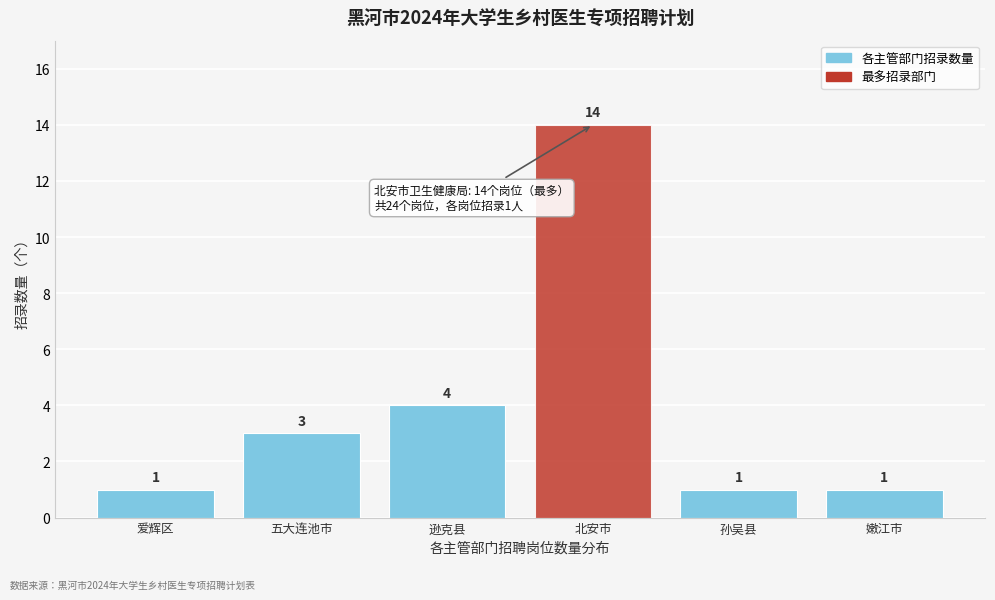

Reading left to right, what are all the values shown in this chart?

爱辉区=1	五大连池市=3	逊克县=4	北安市=14	孙吴县=1	嫩江市=1